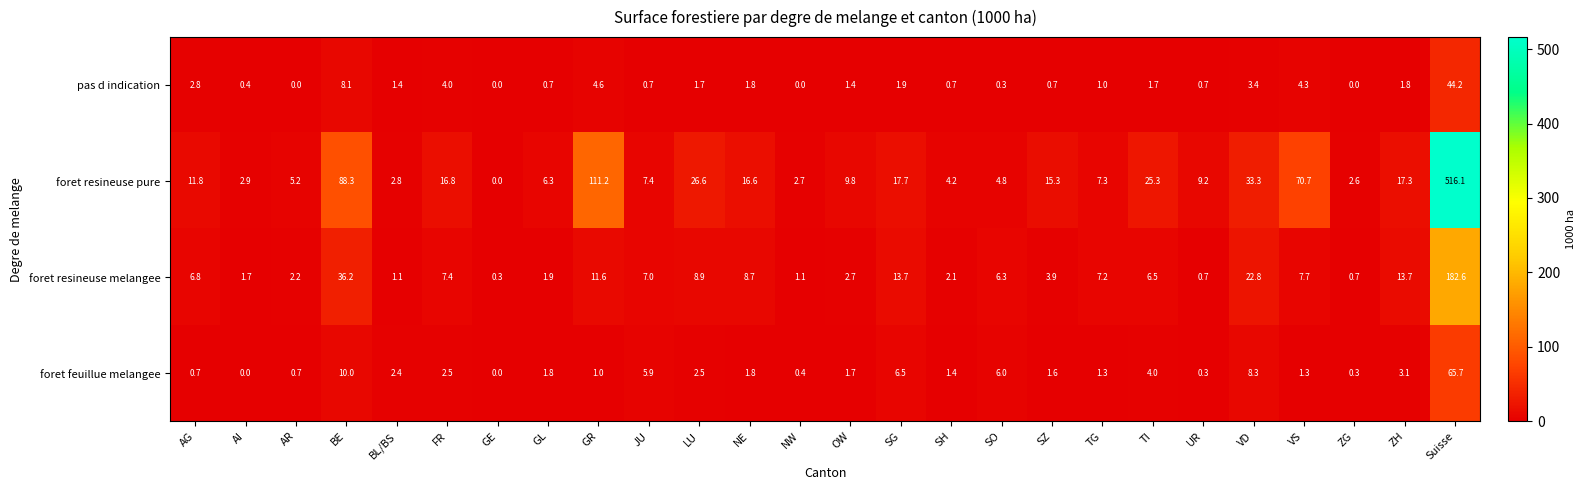

What is the average value of the pas d indication series?

3.4